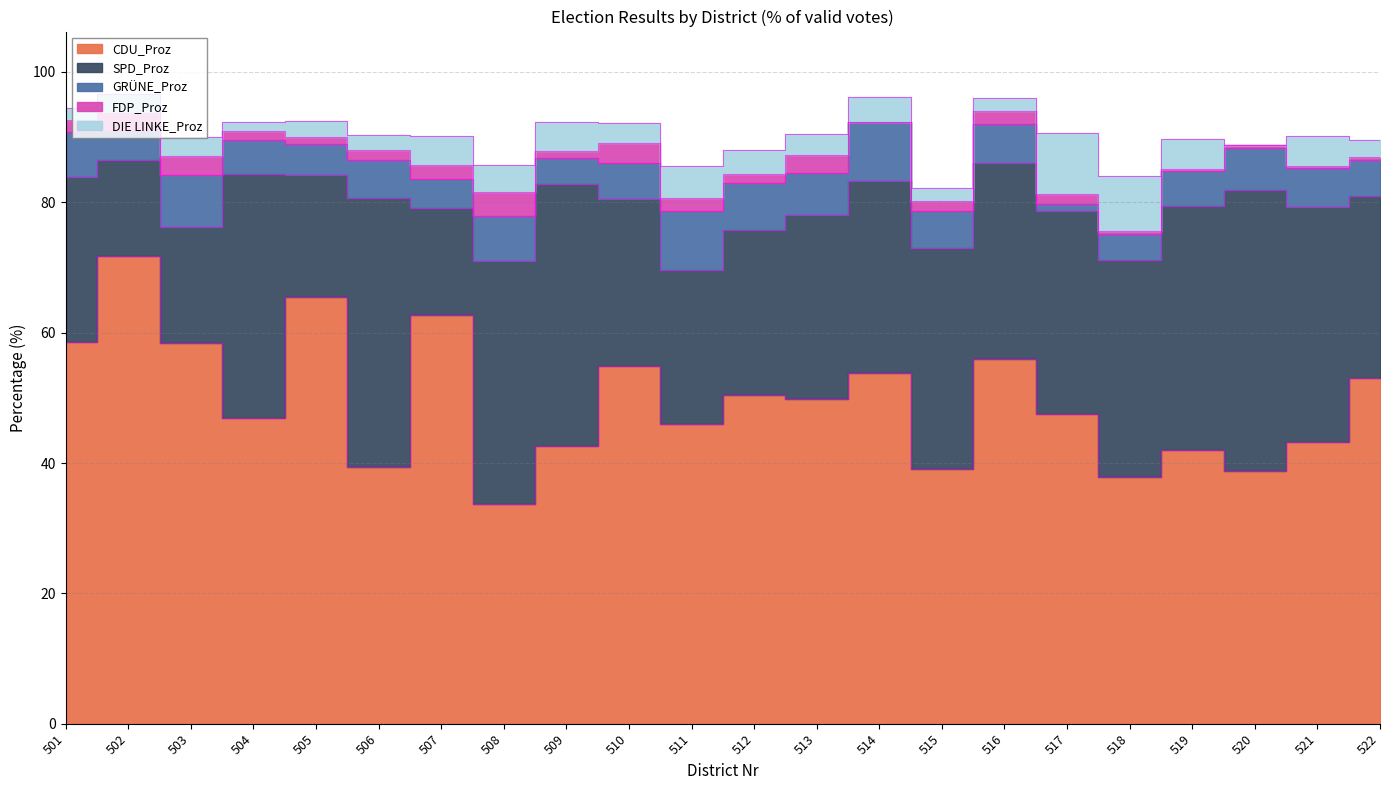

True or false: SPD_Proz and GRÜNE_Proz cross at least once.

False